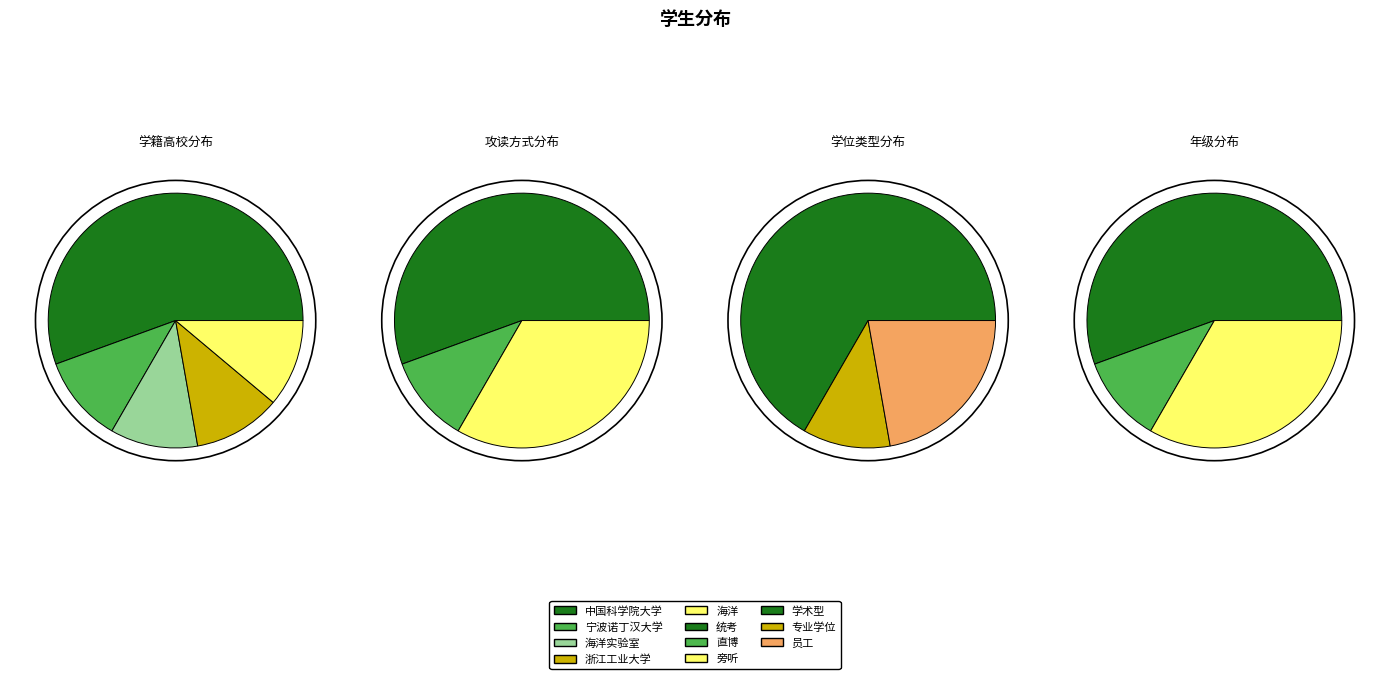

To the nearest percent, what is the average slice percentage?

20%